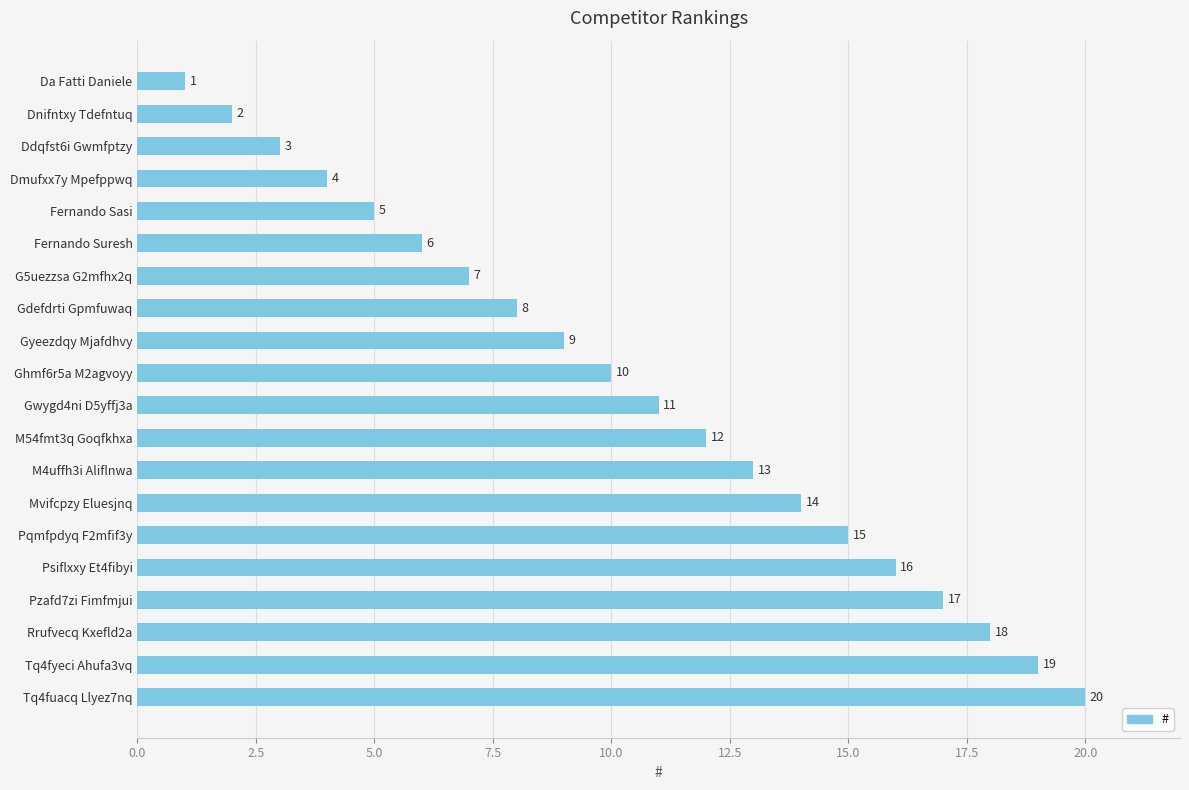

What is the smallest value displayed?

1